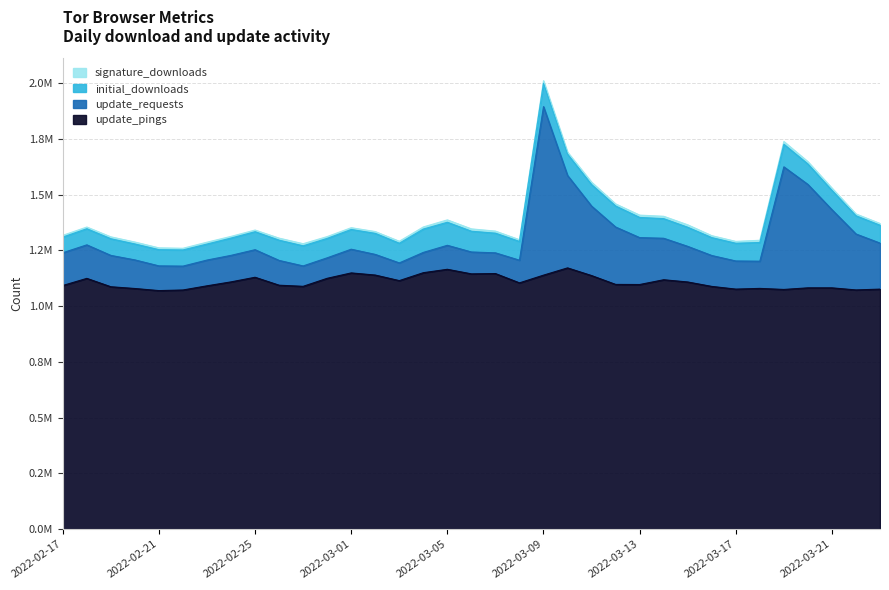

Does the chart display data point markers on the line(s)?

No